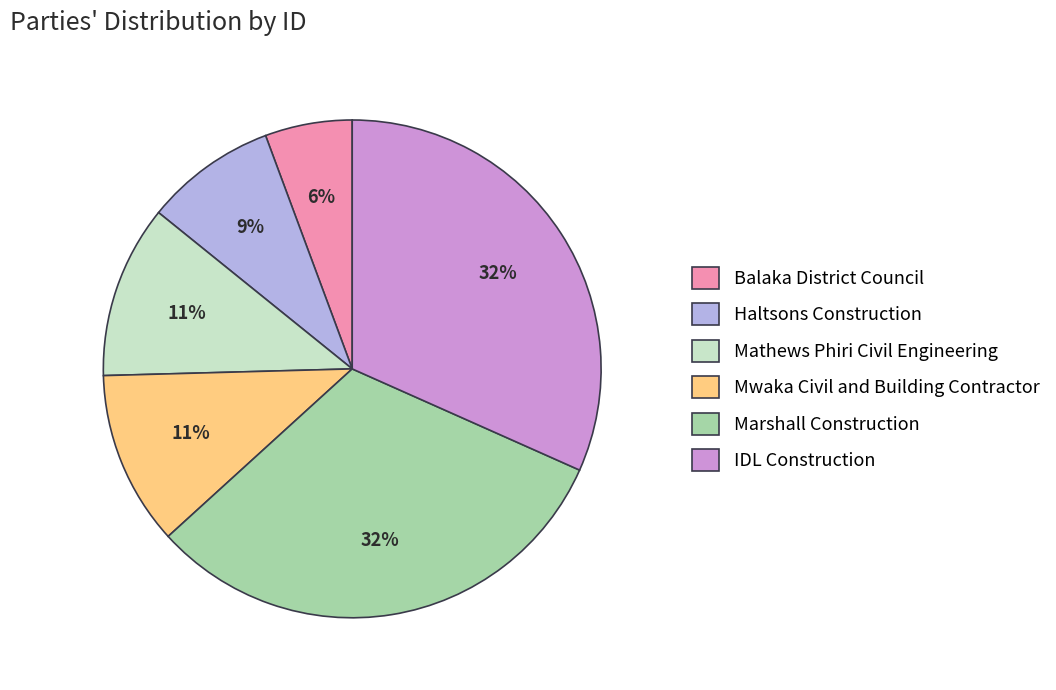

What is the smallest slice in the pie chart?

Balaka District Council